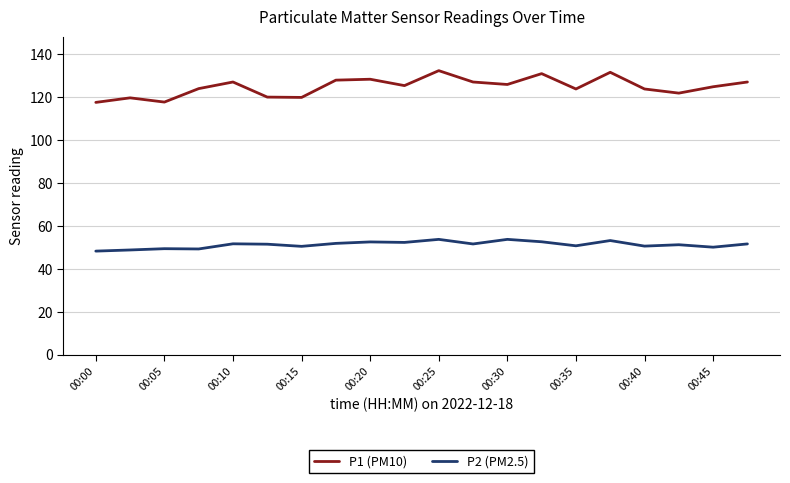

True or false: P2 (PM2.5) has more than 2 interior local peaks.

True